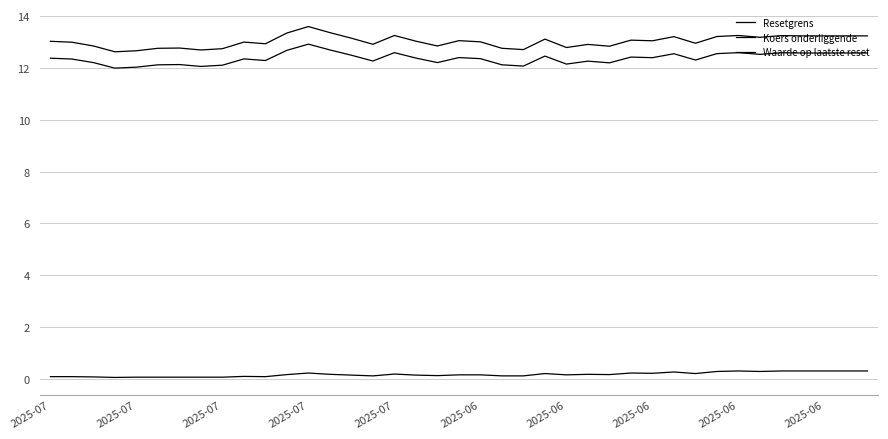

Does the chart have visible grid lines?

Yes